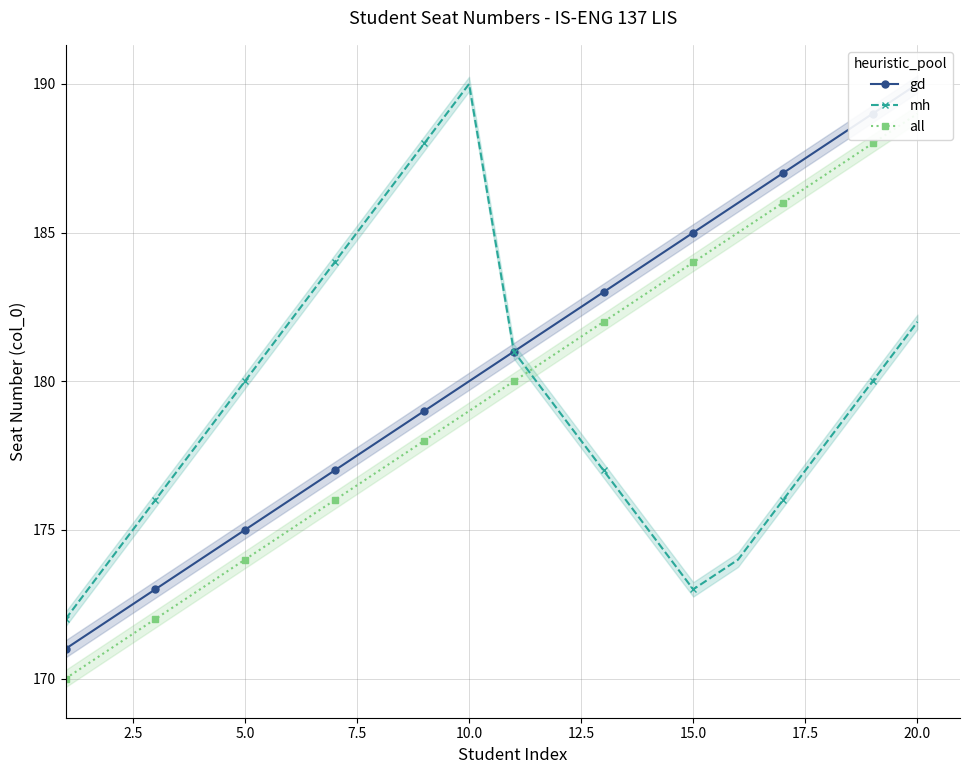

What are all the series names shown in the legend?

gd, mh, all